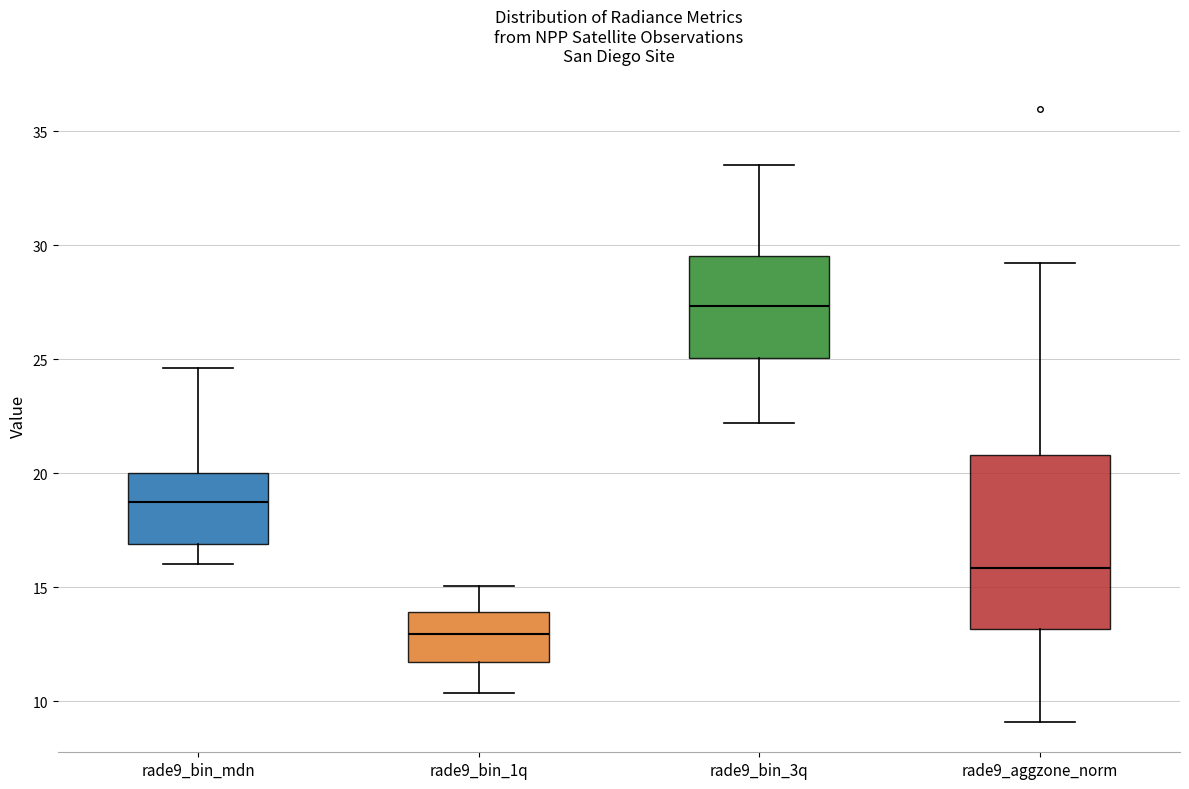

Which box's median line is the lowest?

rade9_bin_1q